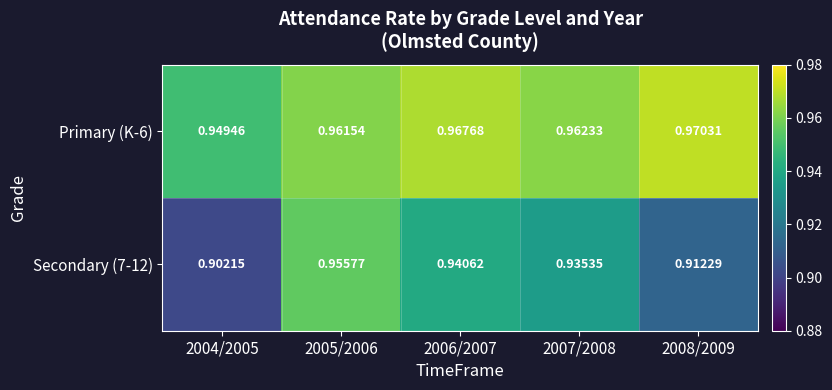

Is the value of Secondary (7-12) at 2005/2006 greater than the value of Primary (K-6) at 2008/2009?

No